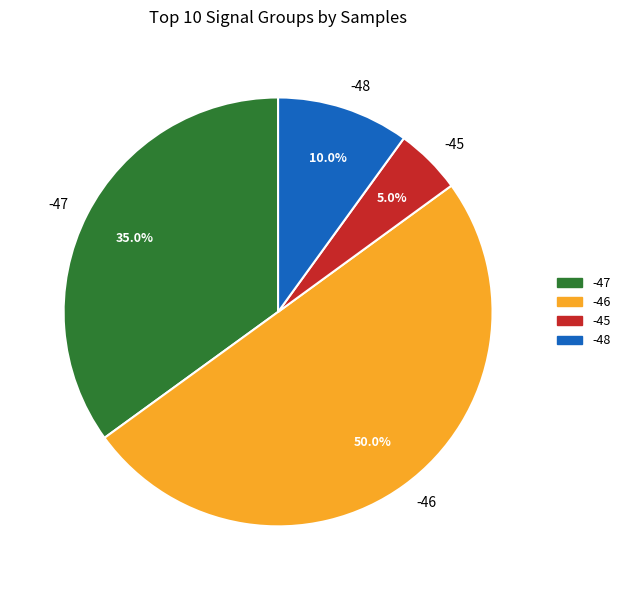

Approximately how many times larger is the value at -46 compared to -47?

1.4